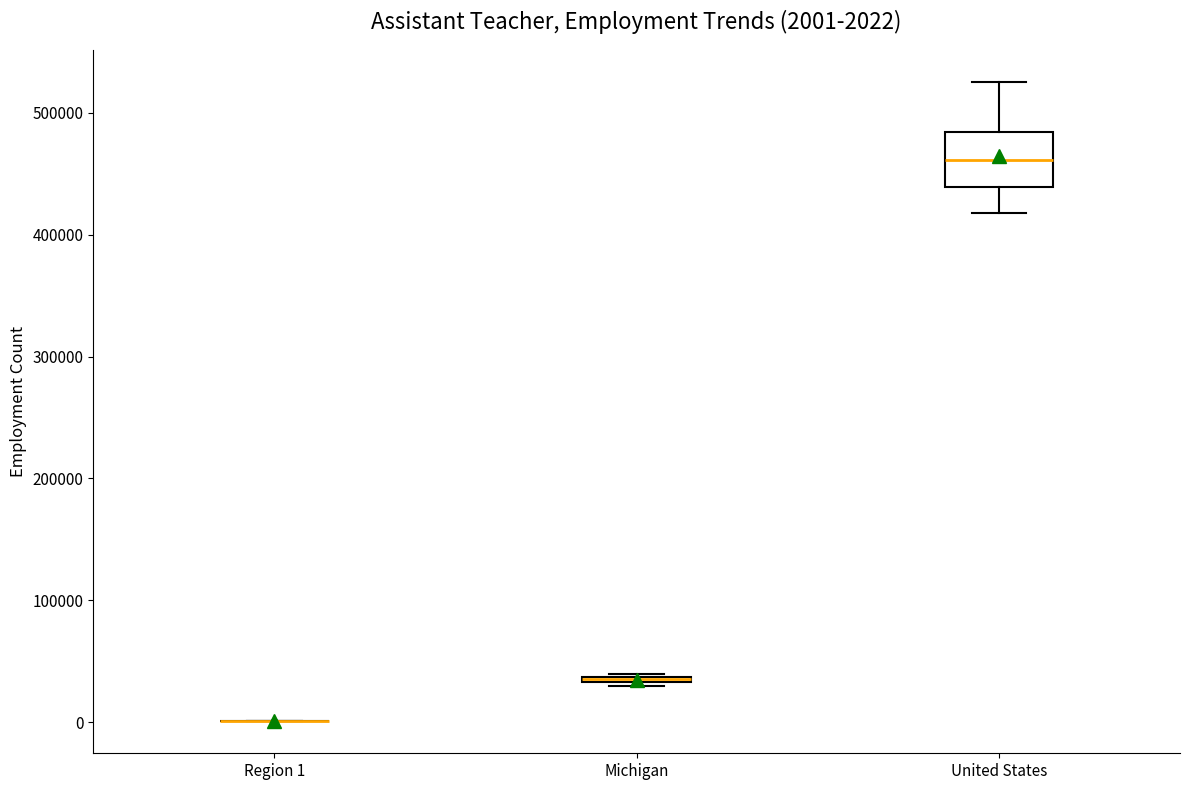

Comparing the boxes themselves (not the whiskers), which one is the tallest?

United States